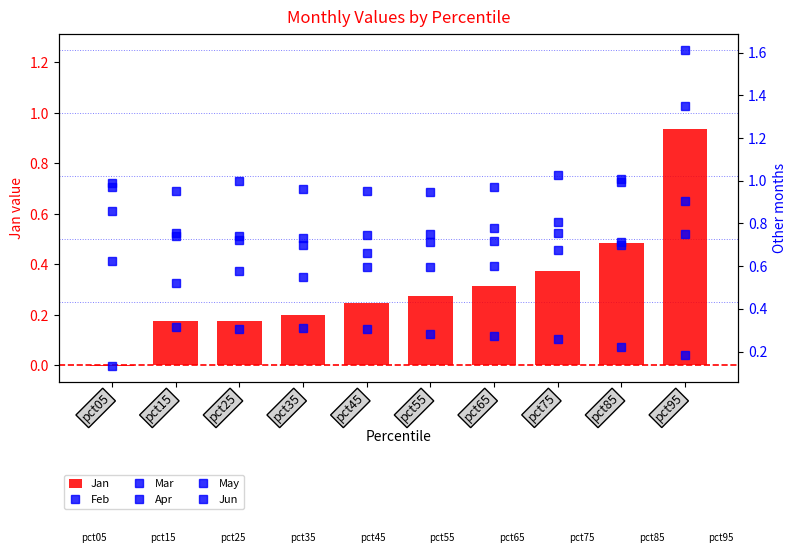

Which series has the largest range (max minus min)?

Jan